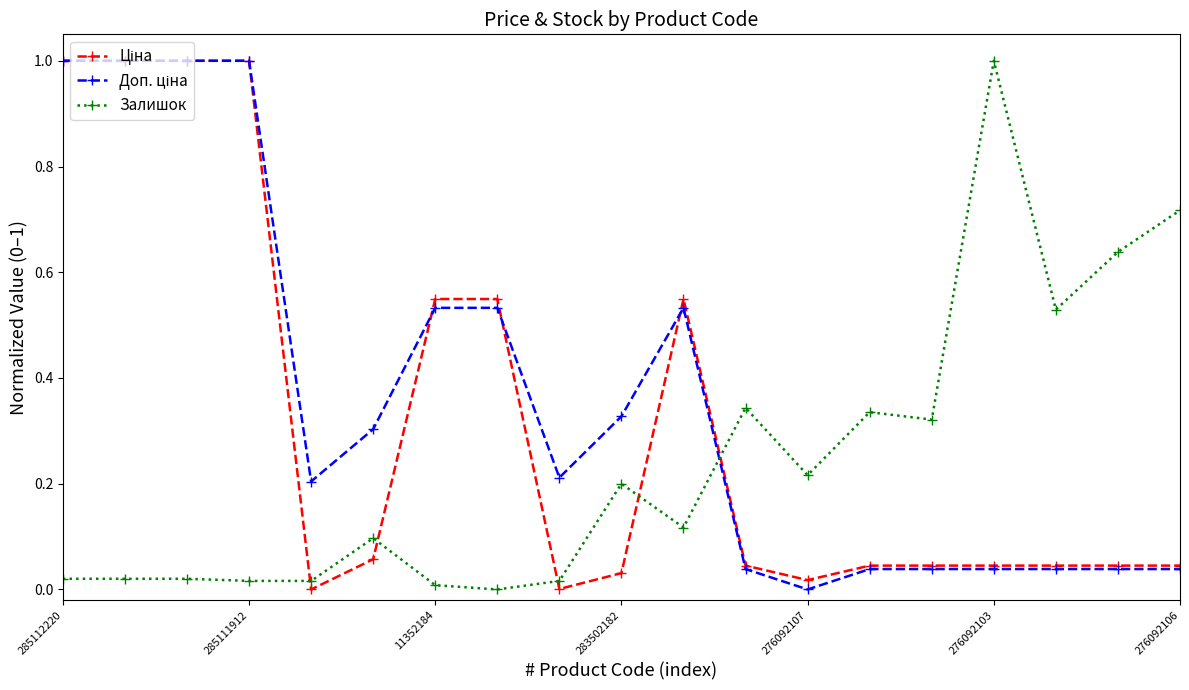

What is the greatest value displayed?

1.0